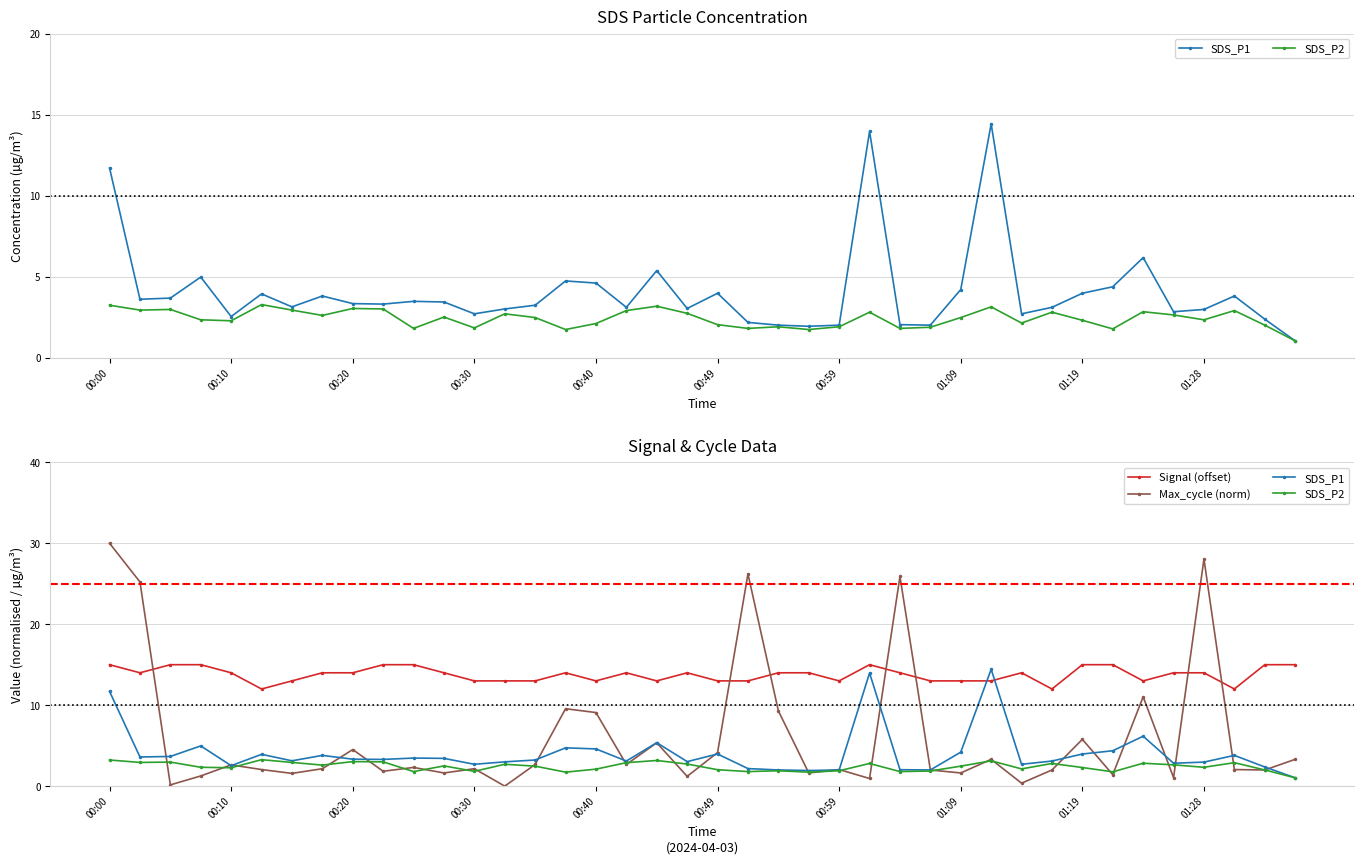

Which series has the widest spread of values?

Max_cycle (norm)